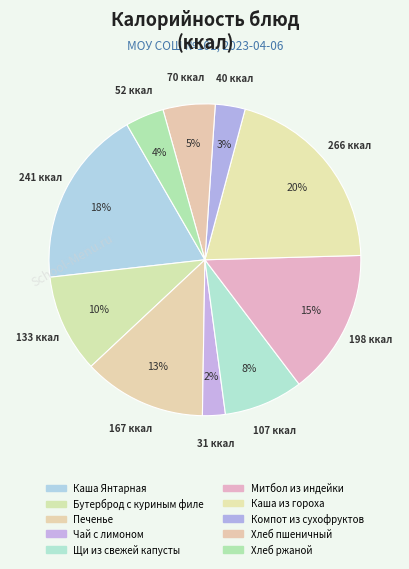

How many segments does this pie chart have?

10